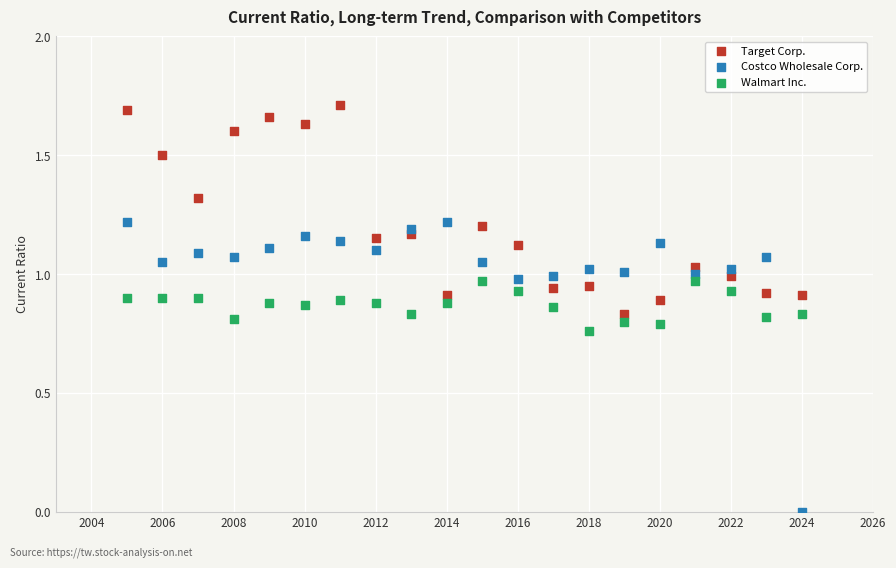

Across all data points, what is the range of X values (max minus min)?

19.0